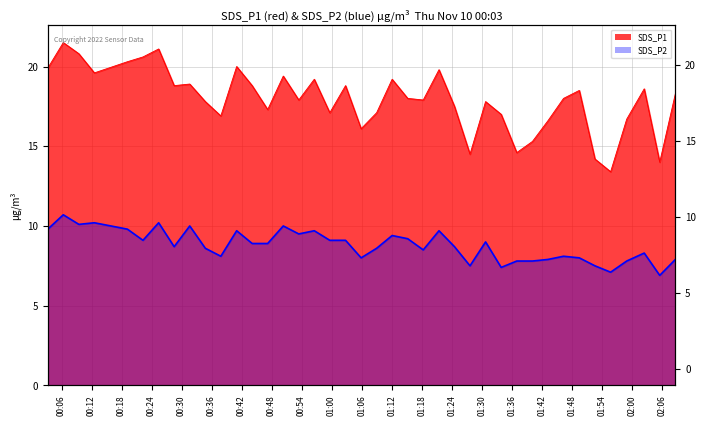

True or false: SDS_P2 and SDS_P1 intersect in this chart.

False